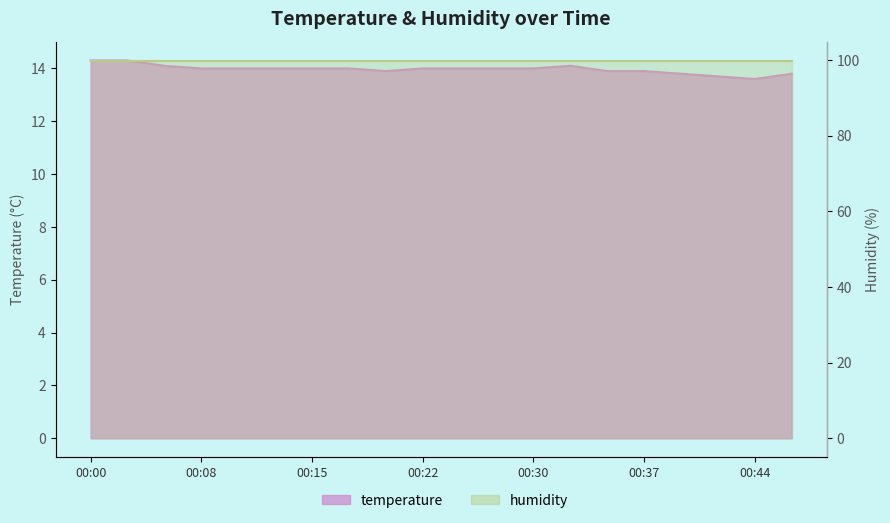

Reading left to right, extract all data points from this chart.

00:00=14.3	00:03=14.3	00:05=14.1	00:08=14.0	00:10=14.0	00:12=14.0	00:15=14.0	00:17=14.0	00:20=13.9	00:22=14.0	00:25=14.0	00:27=14.0	00:30=14.0	00:32=14.1	00:35=13.9	00:37=13.9	00:39=13.8	00:42=13.7	00:44=13.6	00:47=13.8